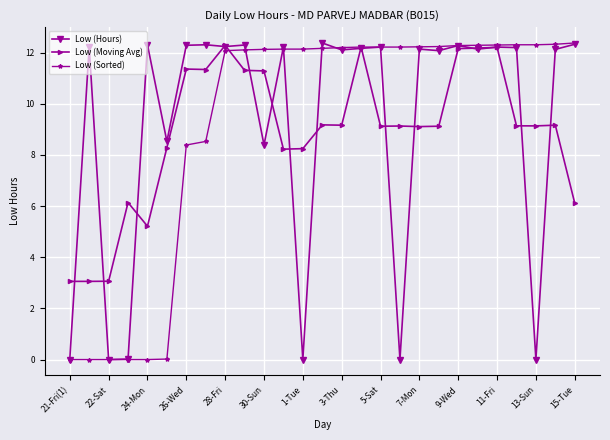

What is the lowest value of the Low (Moving Avg) series?

3.1